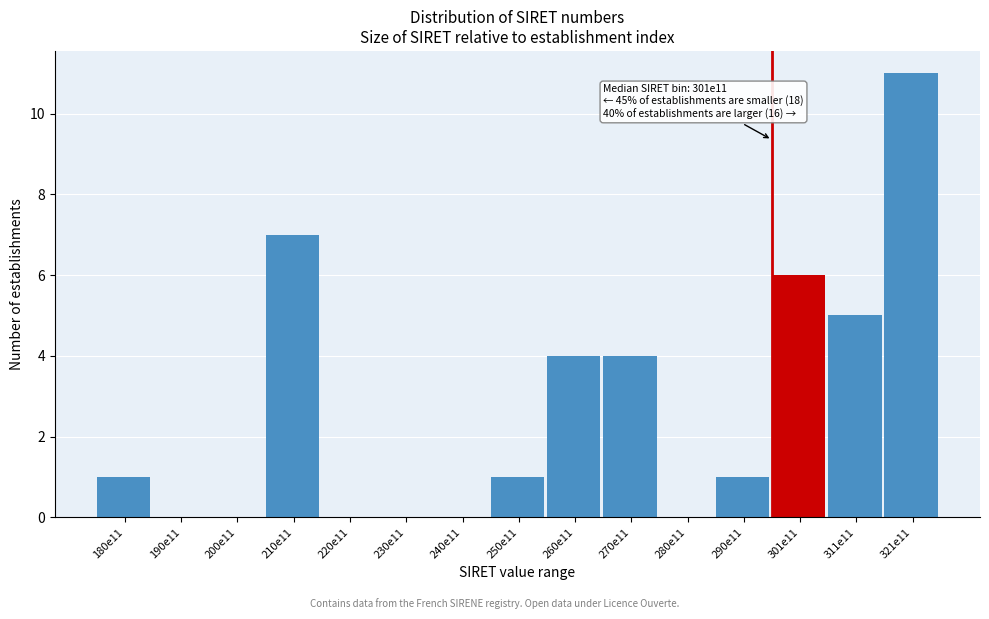

Reading left to right, list all the values displayed in this chart.

180e11=1	190e11=0	200e11=0	210e11=7	220e11=0	230e11=0	240e11=0	250e11=1	260e11=4	270e11=4	280e11=0	290e11=1	301e11=6	311e11=5	321e11=11